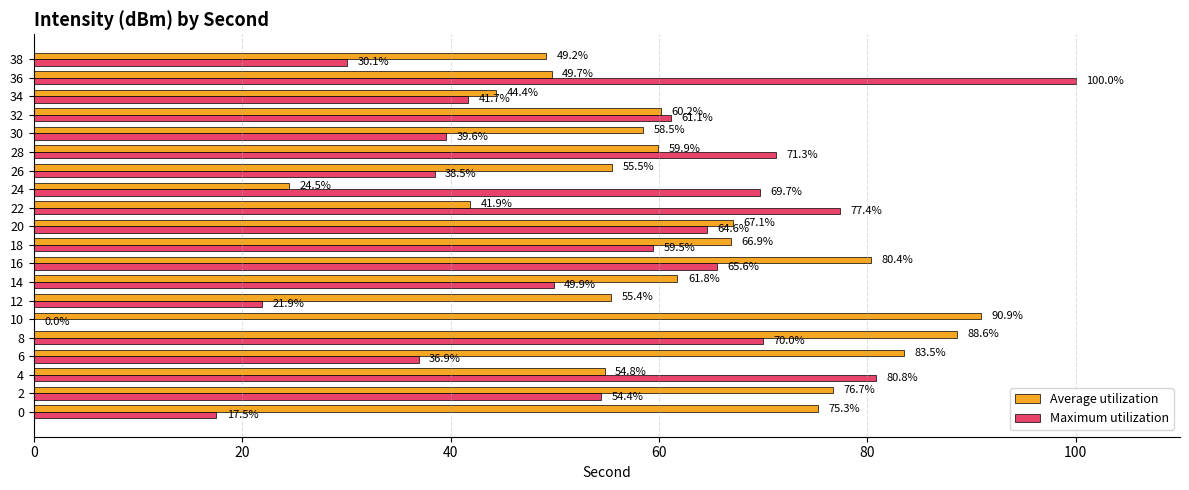

Count the number of data series in this chart.

2